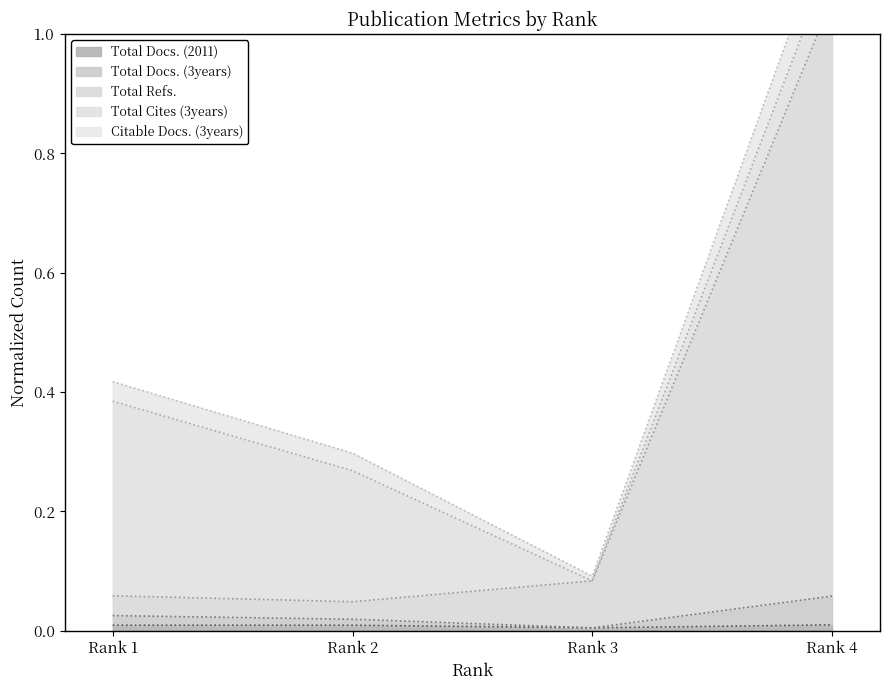

The value of Total Docs. (2011) at Rank 2 is 0.0. True or false?

True